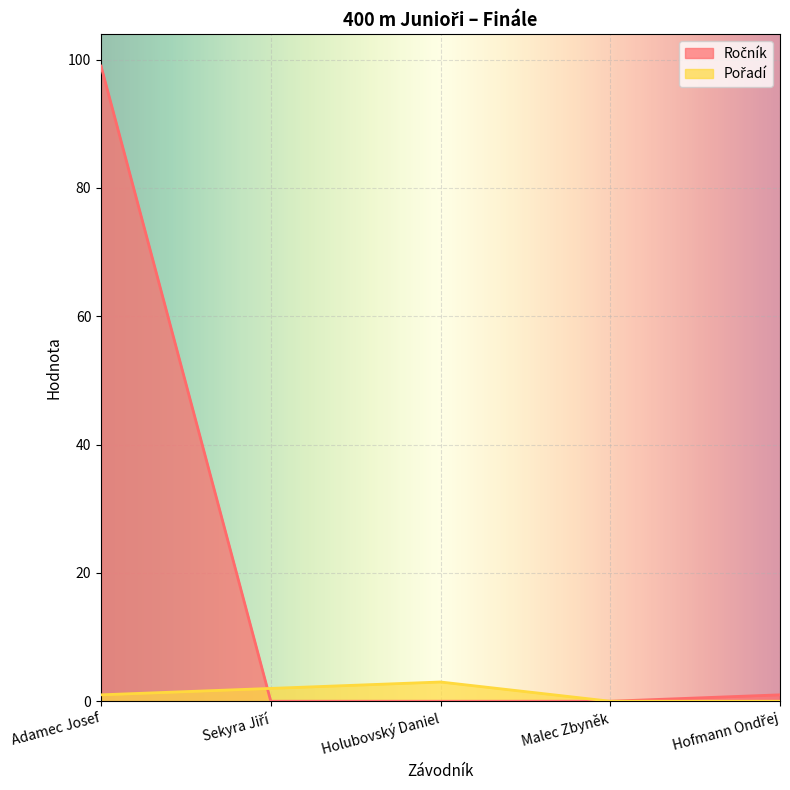

How many values in the Pořadí series exceed 1?

2